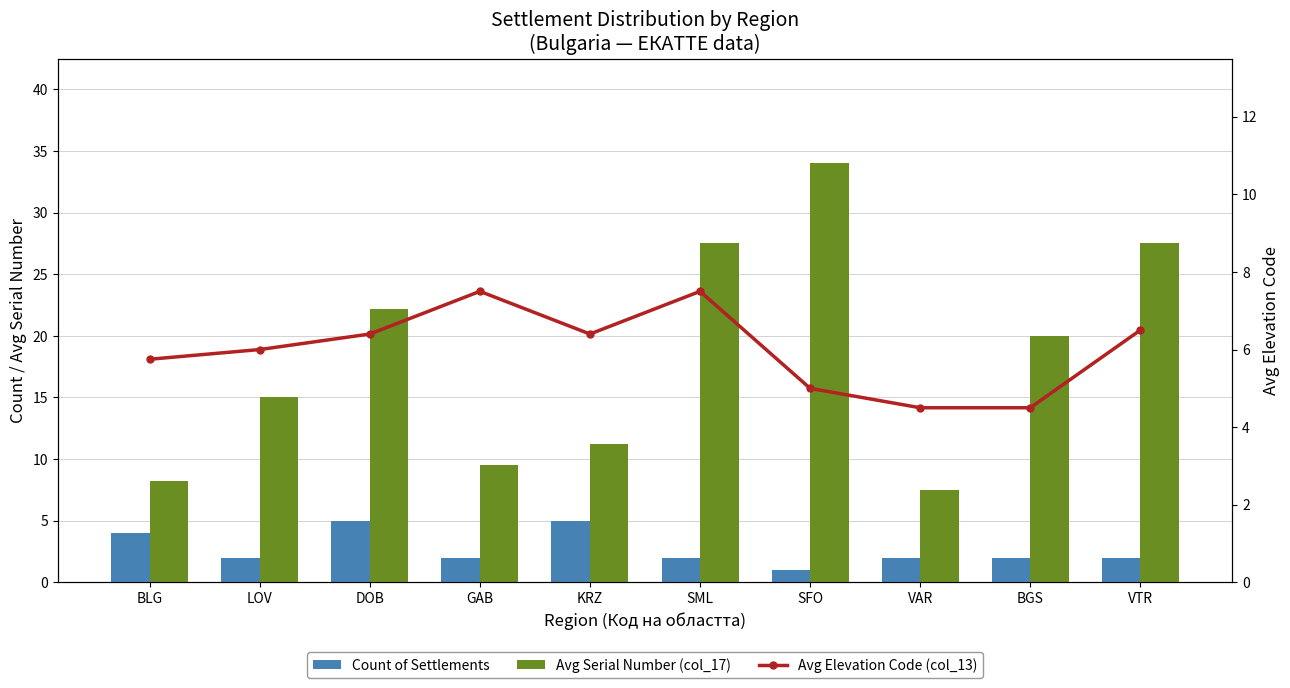

What position from the left is BLG?

1